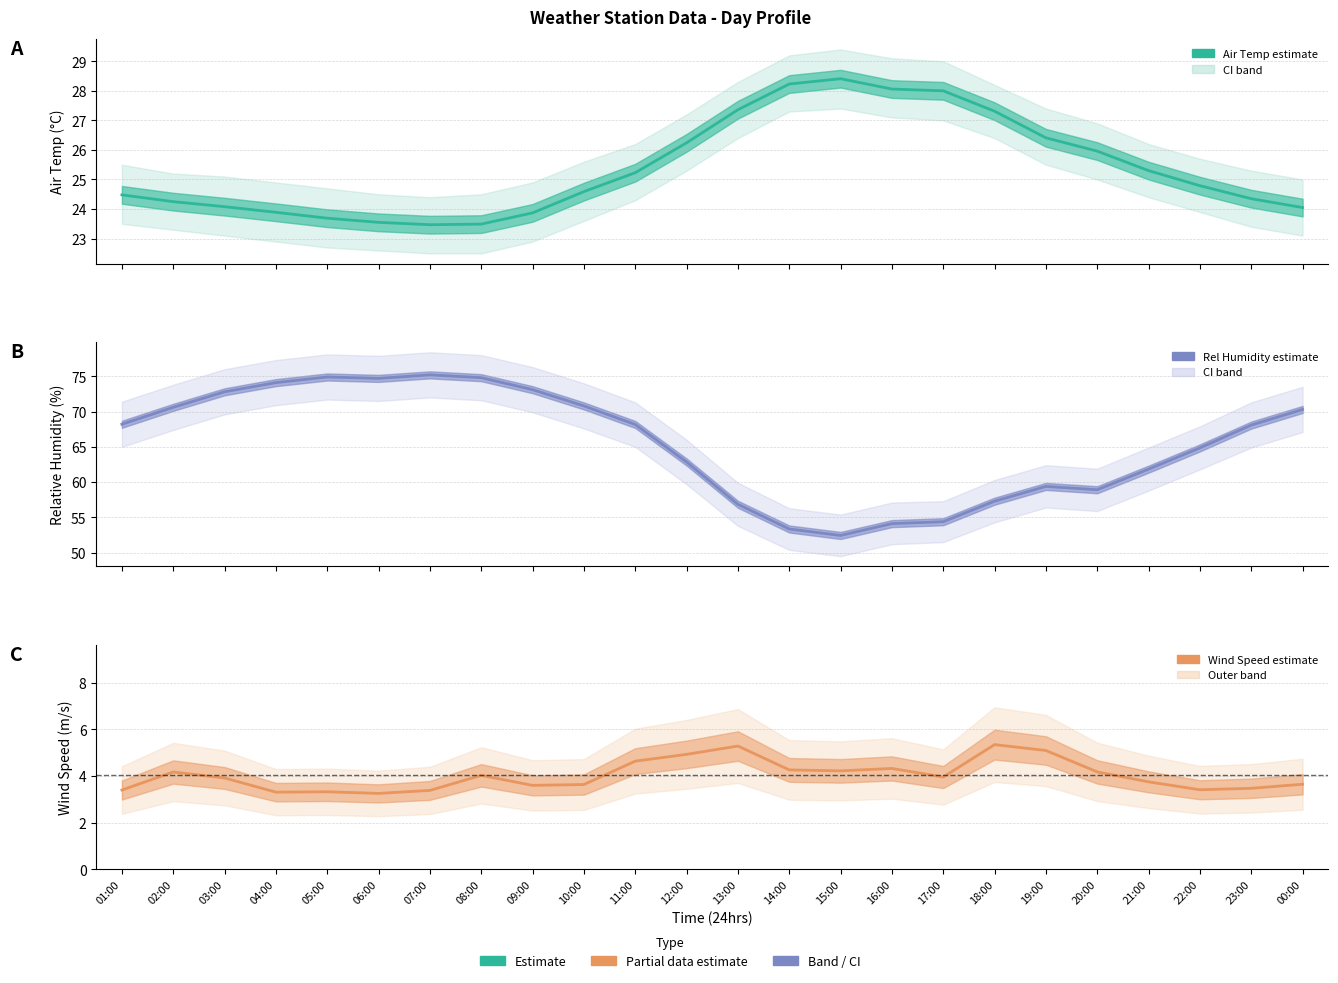

List the series in order of their peak value, highest first.

Relative Humidity, Air Temp, Wind Speed